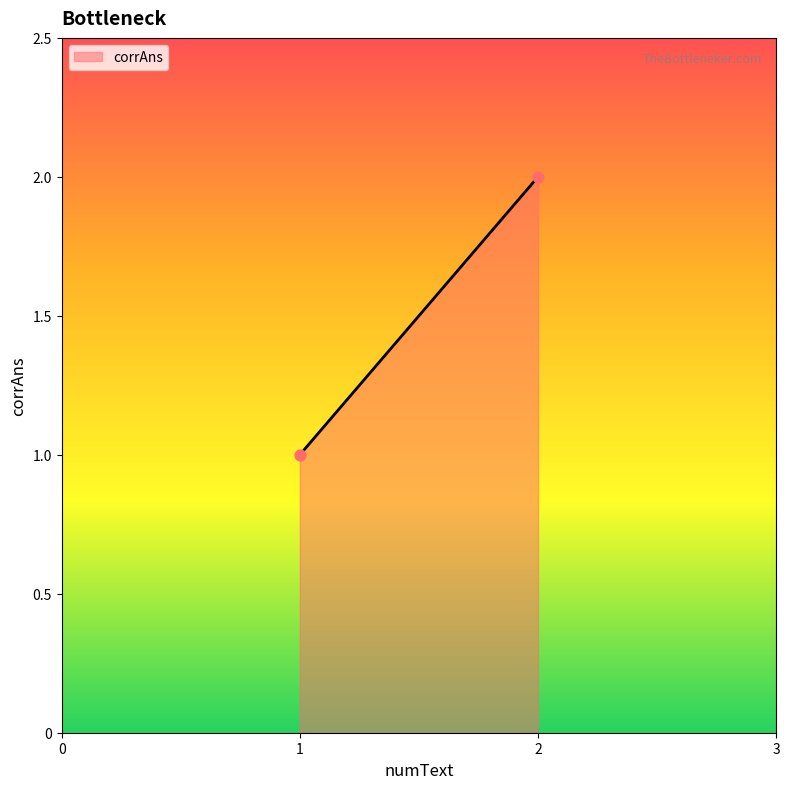

List the coordinates of all points as (Y, X) pairs, reading left to right.

(1, 1)  (2, 2)